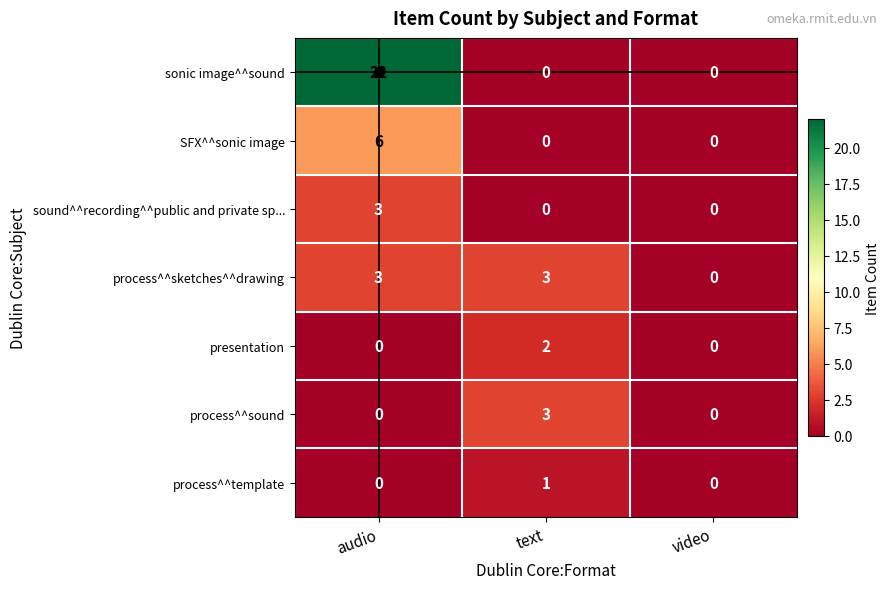

What is the difference between the process^^sketches^^drawing values at text and video?

3